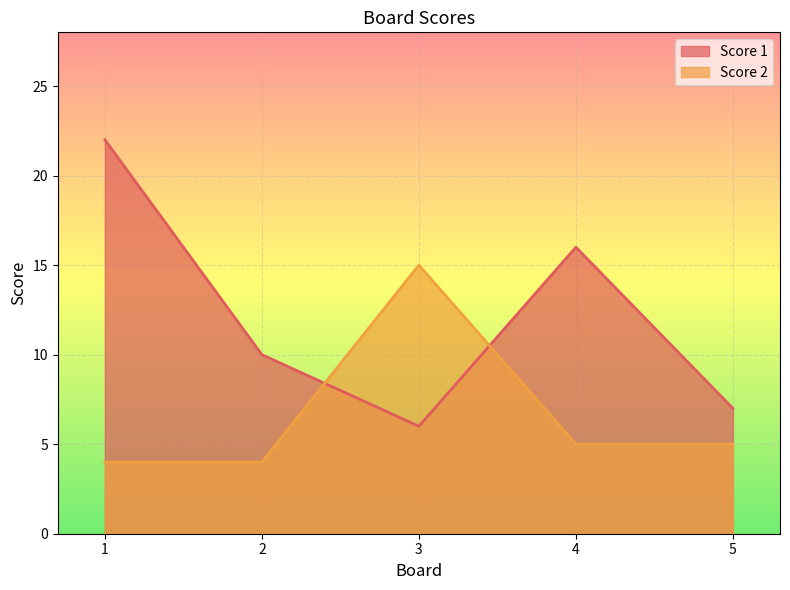

What is the maximum value shown in the chart?

22